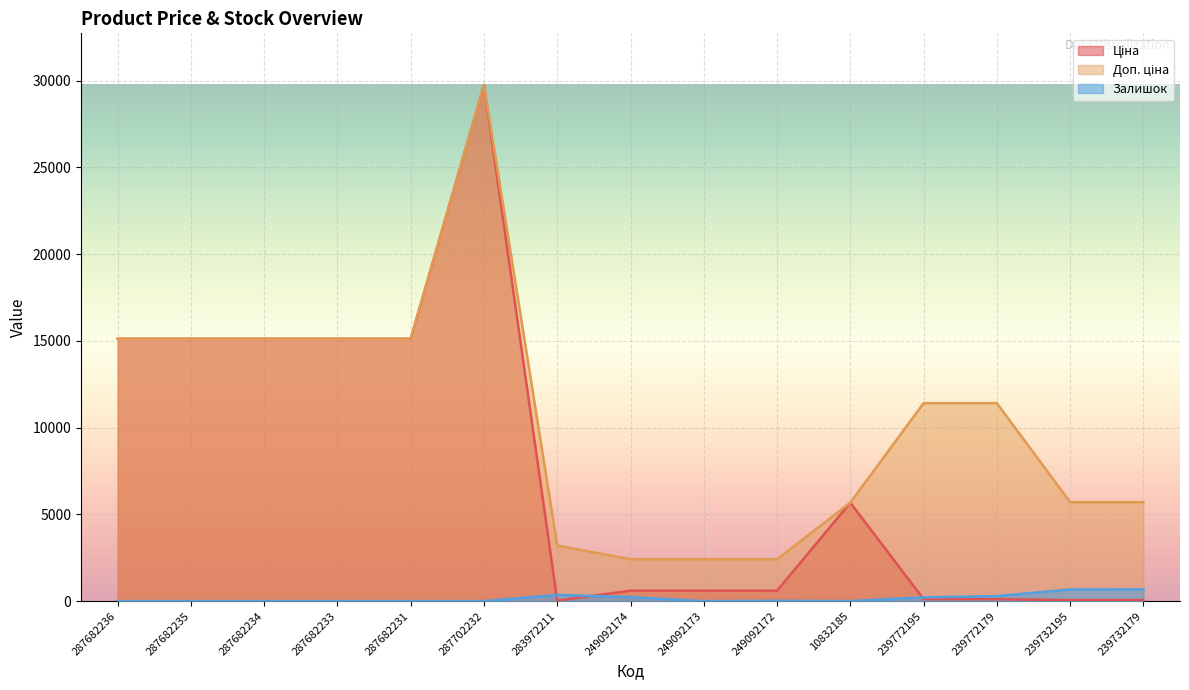

At which category does Ціна reach its first local peak?

287702232